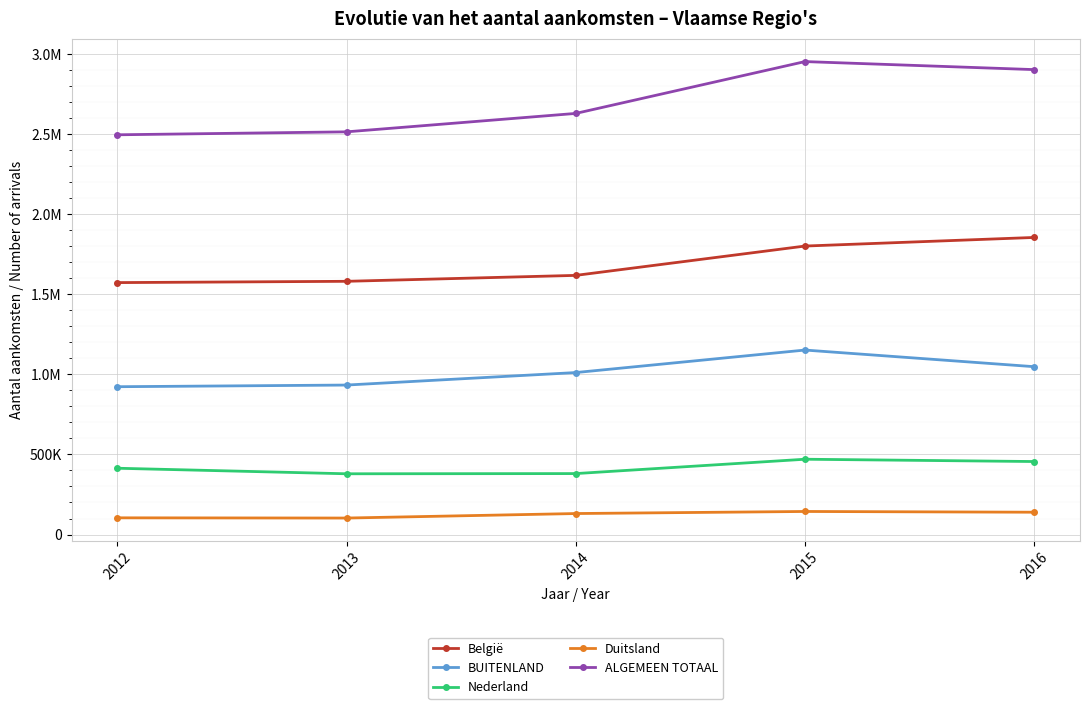

True or false: België and ALGEMEEN TOTAAL cross at least once.

False